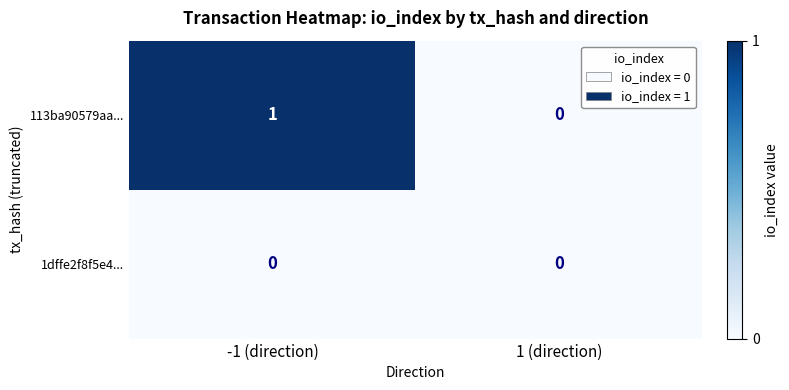

How many values in the 113ba90579aa... series are below 1?

1